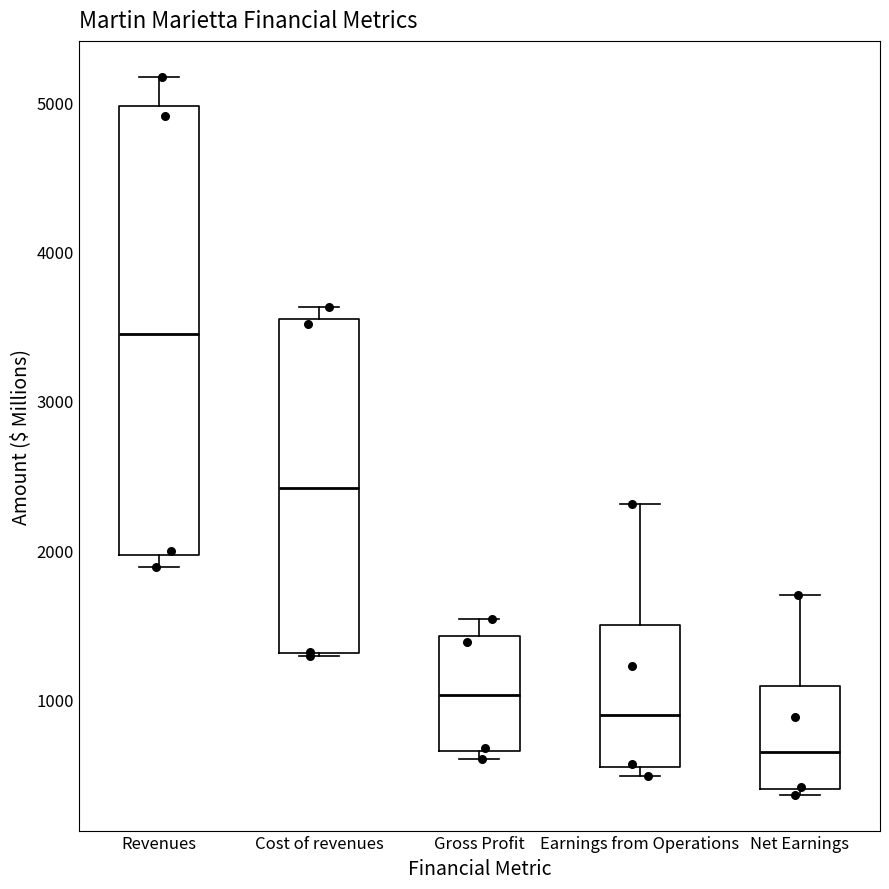

Reading left to right, read every box against the y-axis: the position of its median line, the range the box covers, and the ends of its whiskers. The values are not printed on the chart, so give them approximately, as read against the axis.

Revenues: median 3400, box 2000 to 5000, whiskers 1900 to 5200
Cost of revenues: median 2400, box 1300 to 3500, whiskers 1300 to 3600
Gross Profit: median 1000, box 700 to 1400, whiskers 600 to 1500
Earnings from Operations: median 900, box 500 to 1500, whiskers 500 (just below the box's lower edge) to 2300
Net Earnings: median 700, box 400 to 1100, whiskers 400 (just below the box's lower edge) to 1700